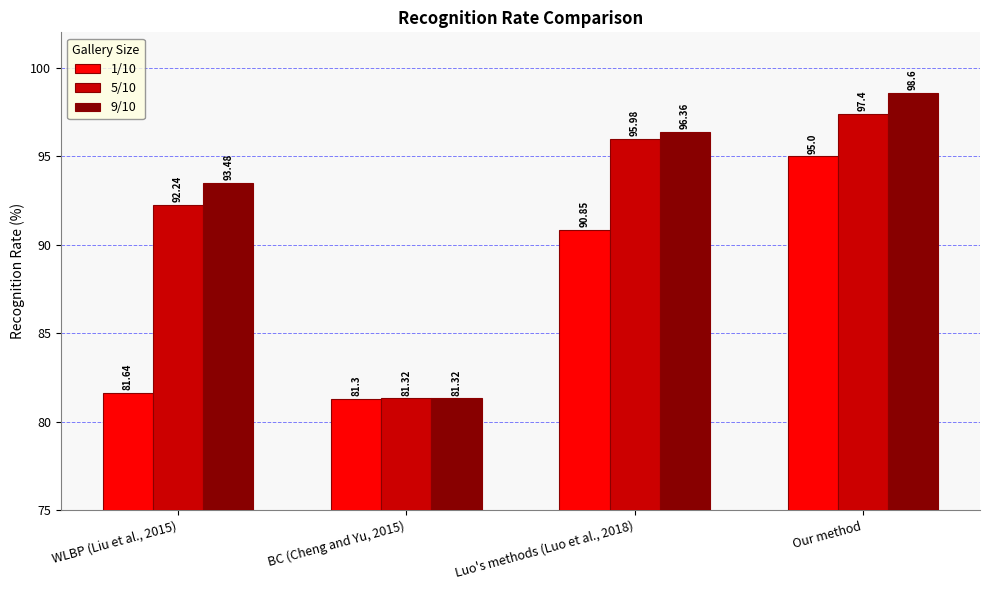

What is the label of the 2nd bar from the left?

BC (Cheng and Yu, 2015)